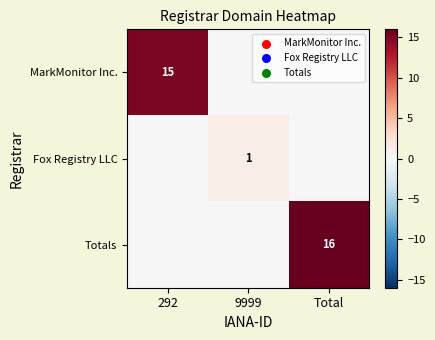

The Totals series shows 16 at Total. True or false?

True